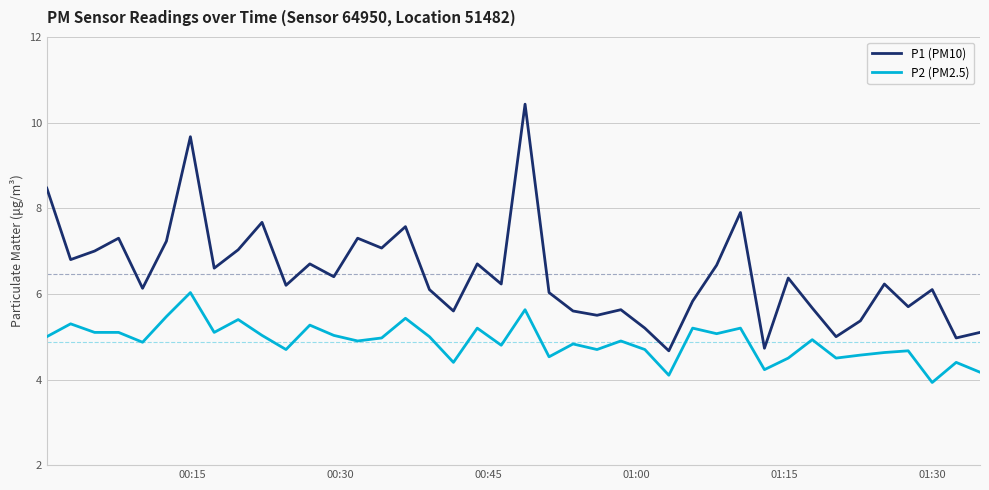

True or false: P1 (PM10) and P2 (PM2.5) intersect in this chart.

False